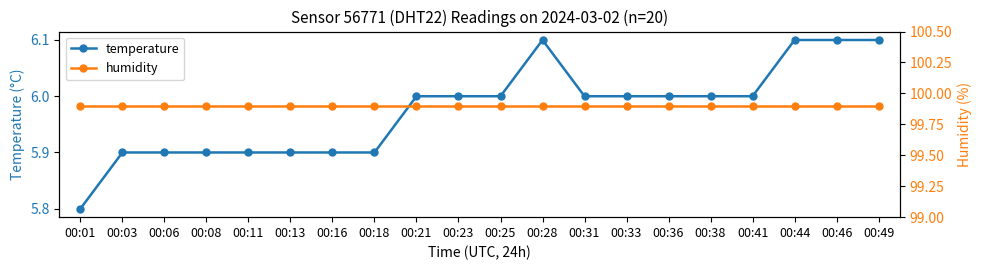

True or false: humidity has more than 2 interior local peaks.

False